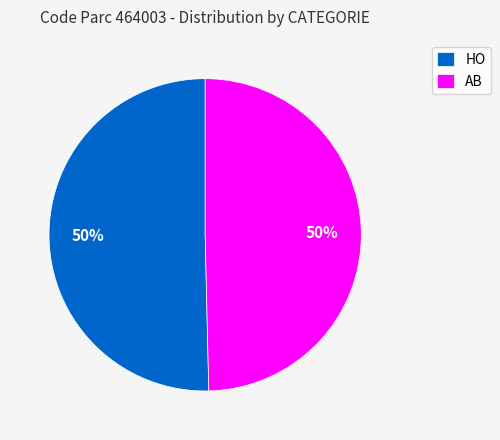

To the nearest percent, what portion does HO represent?

50%